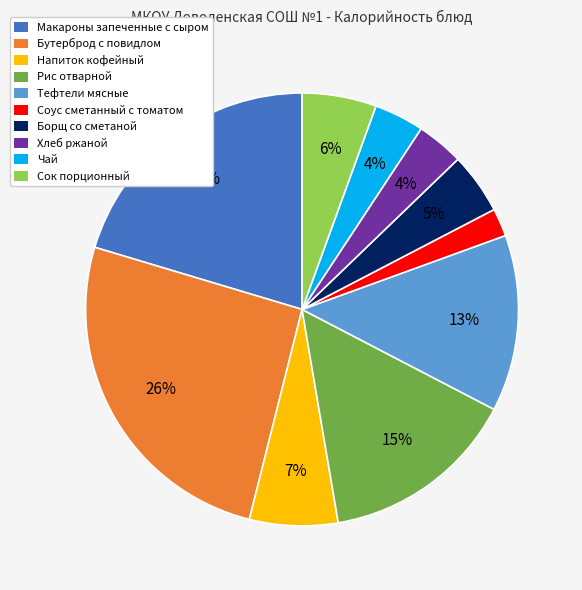

To the nearest percent, what portion does Борщ со сметаной represent?

5%